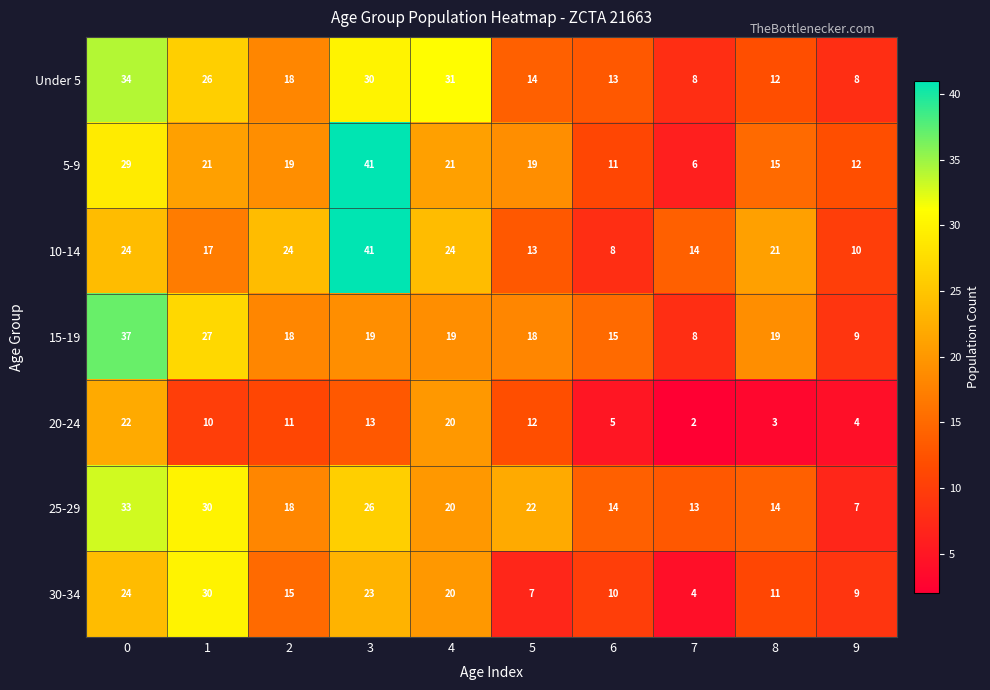

What is the minimum value shown in the chart?

2